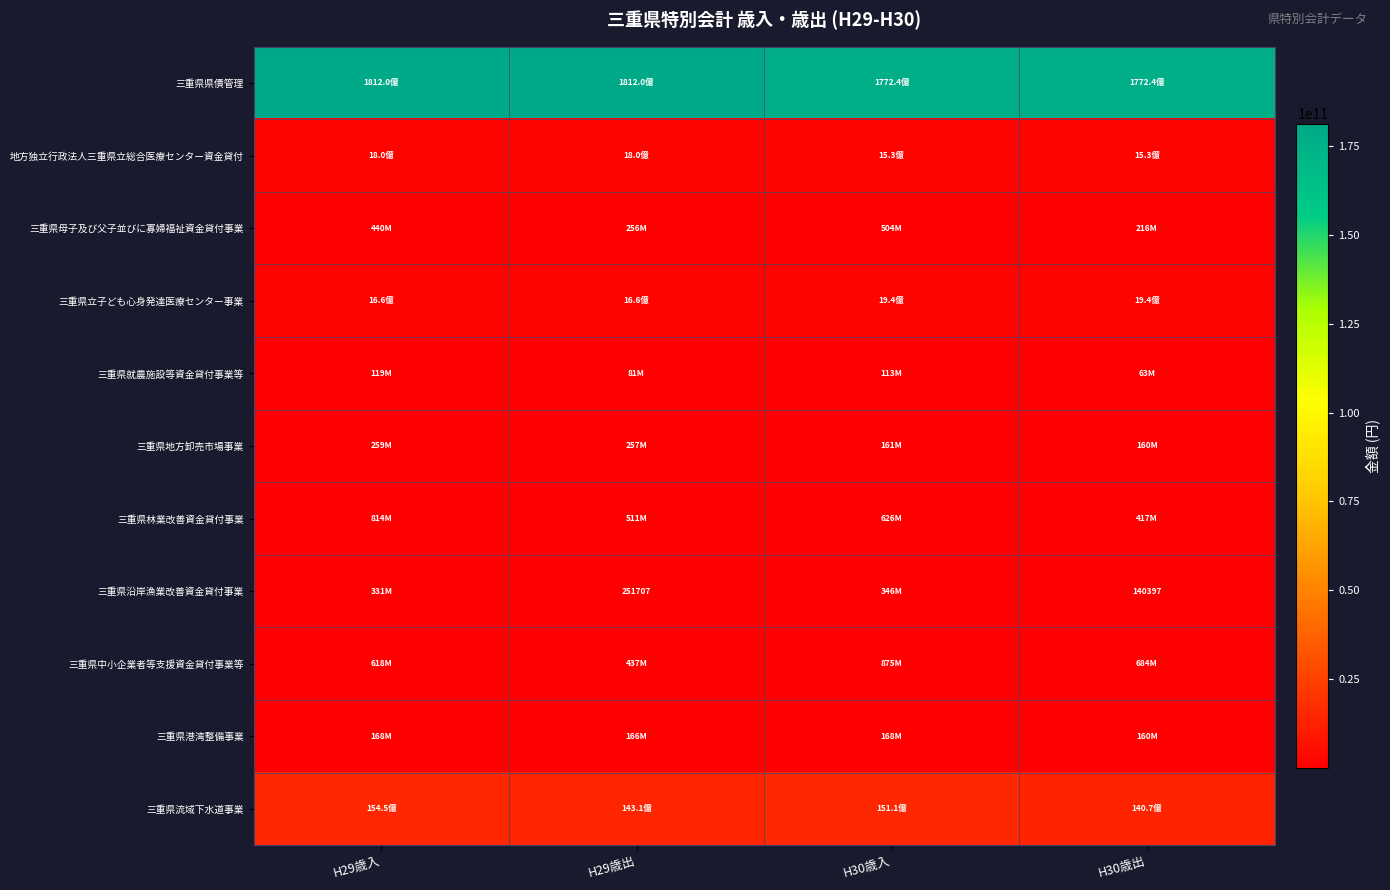

Is it true that 三重県沿岸漁業改善資金貸付事業 equals 251707 at H29歳出?

True